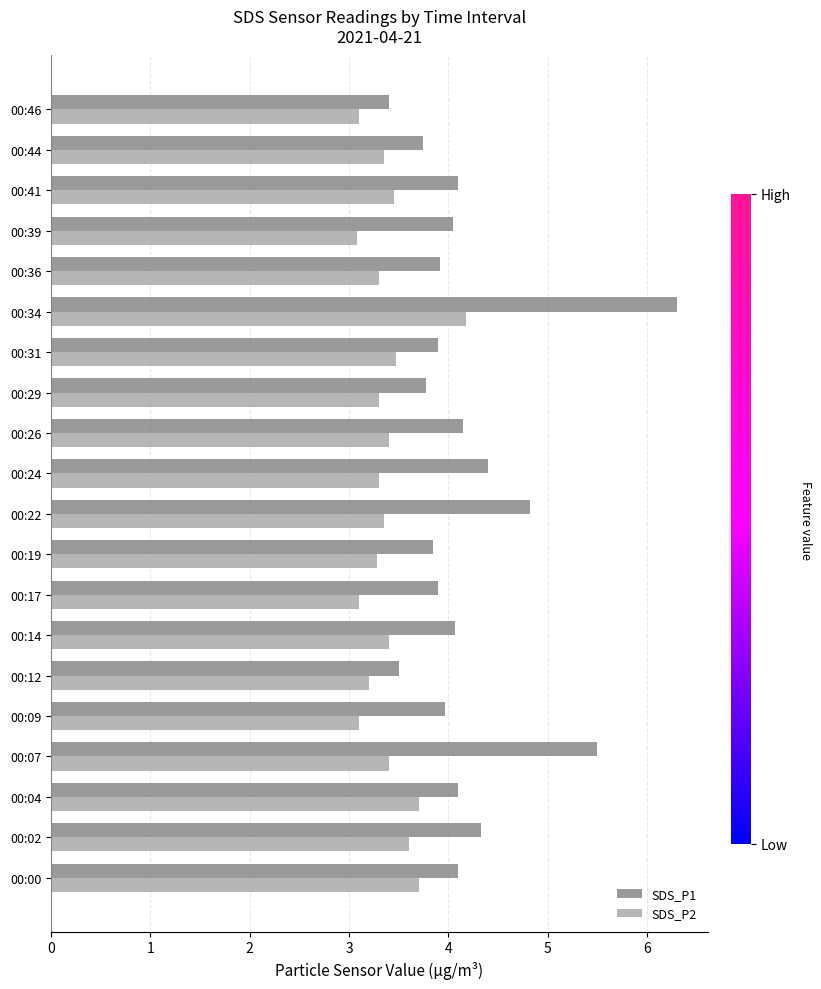

How many values in the SDS_P1 series exceed 4?

11